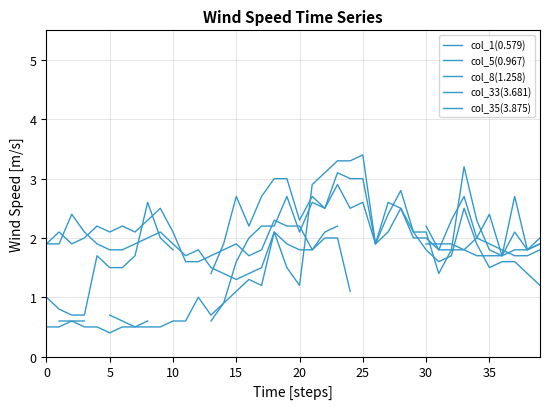

How many distinct data groups are displayed?

5